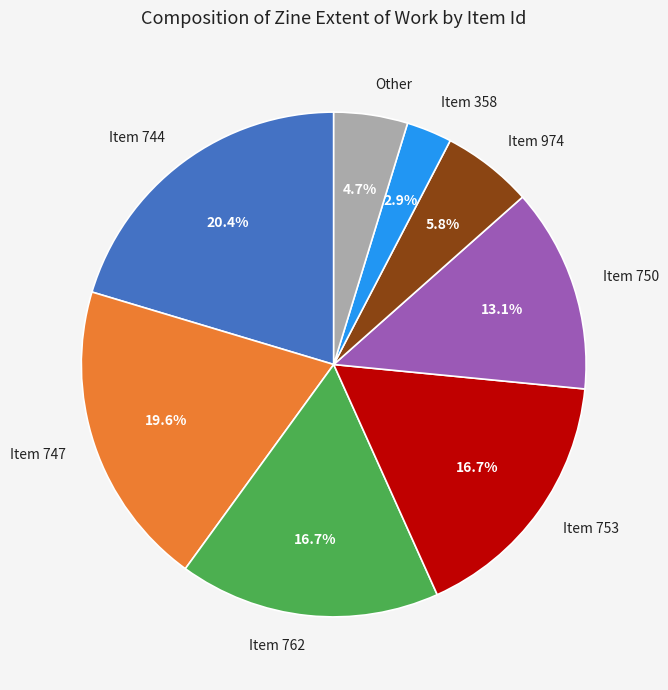

Do Item 762 and Item 358 together represent more than half of the pie?

No